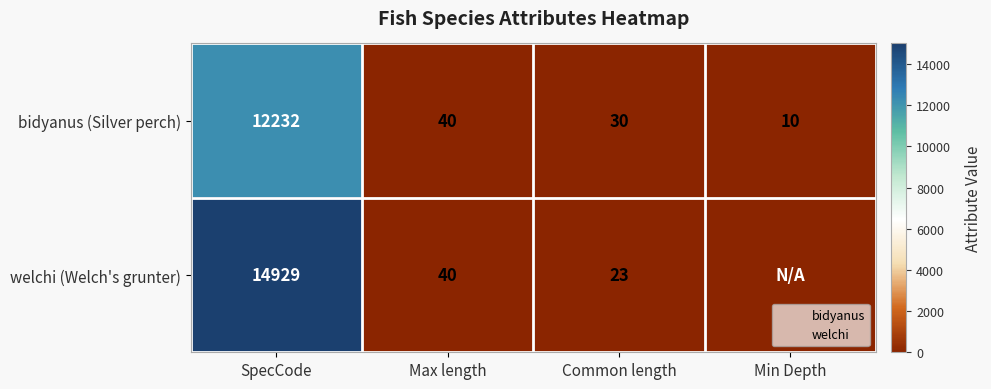

Count the number of categories in the chart.

4